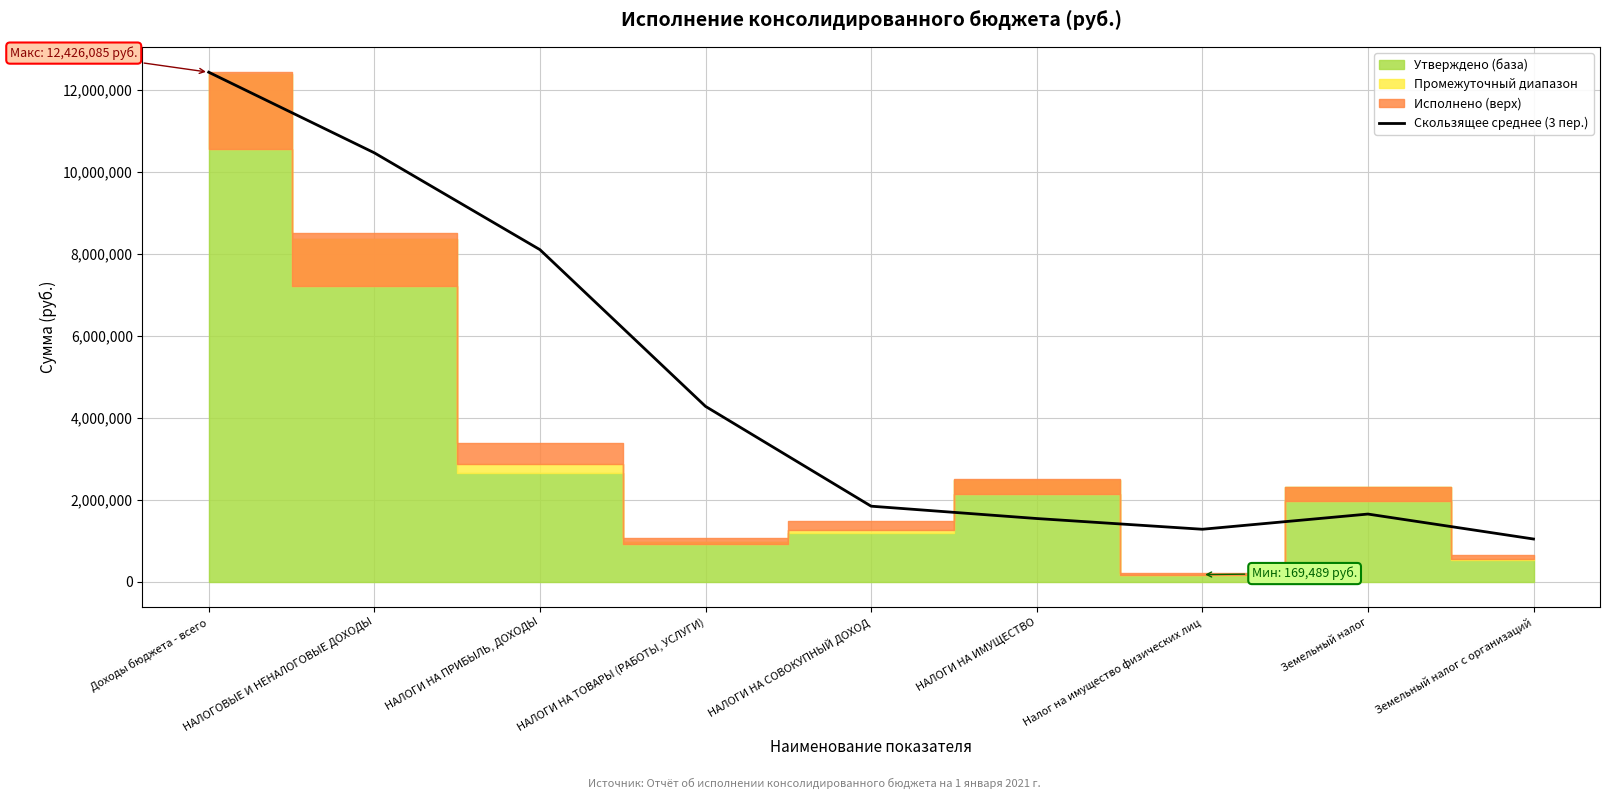

True or false: Скользящее среднее (3 пер.) has a value of 12426085.4 at Доходы бюджета - всего.

True